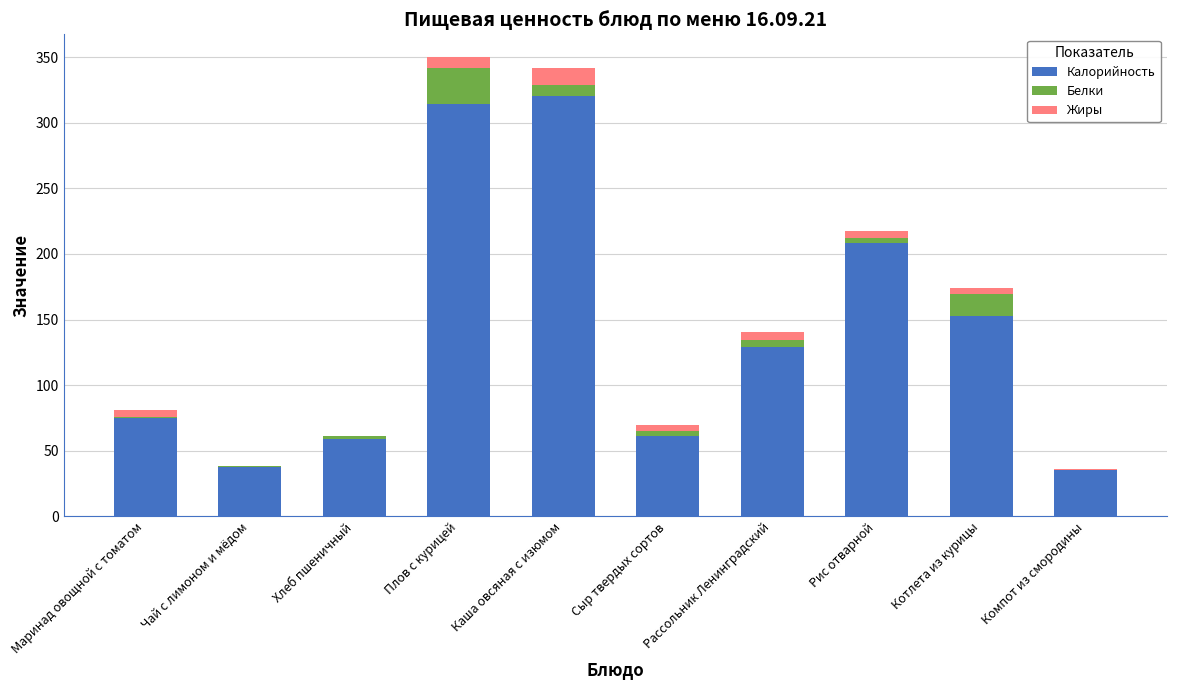

What is the total value across all series at Каша овсяная с изюмом?

341.7